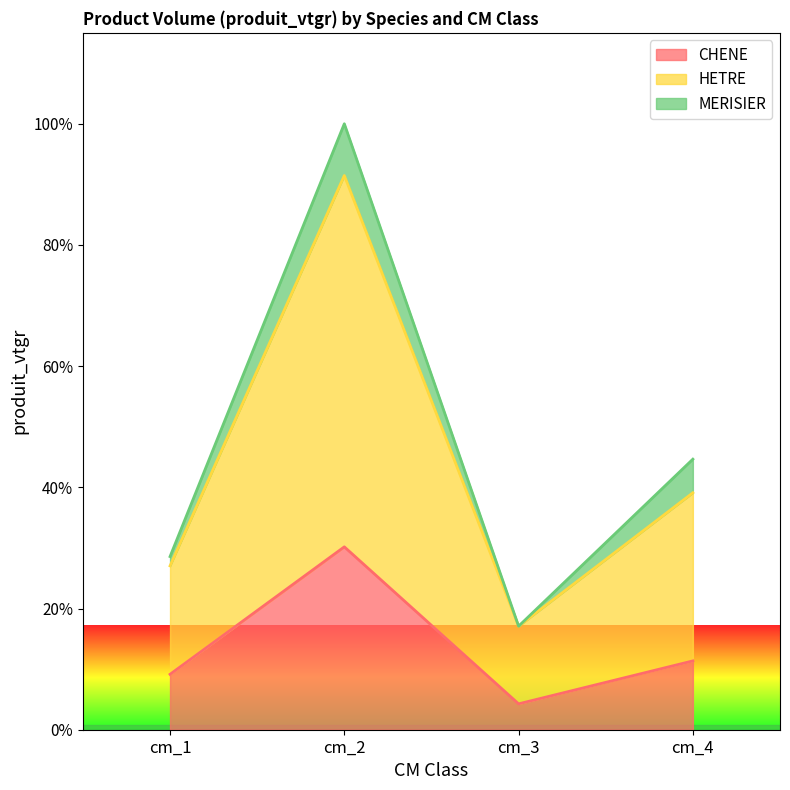

In HETRE, how many points are higher than both neighbors (excluding endpoints)?

1